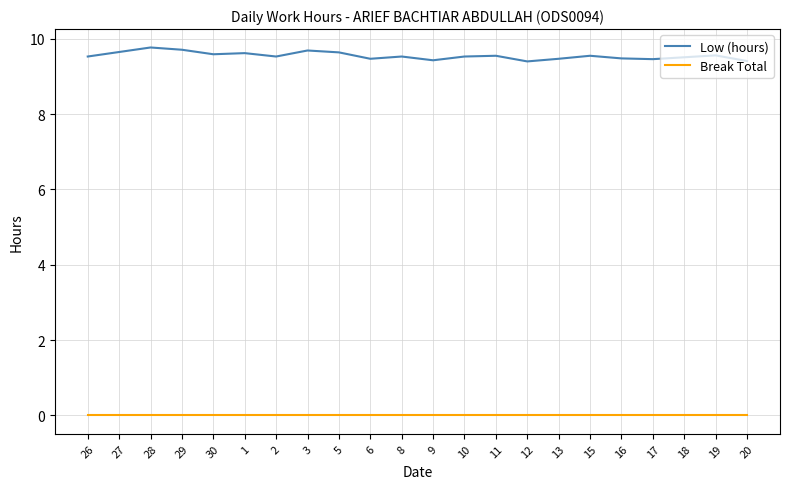

At 13, list the series in order from smallest to largest.

Break Total, Low (hours)